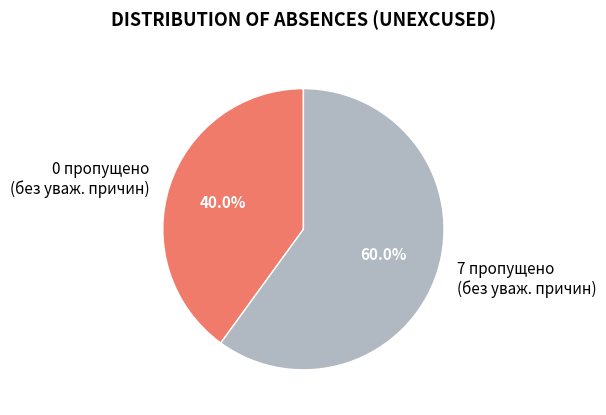

What is the ratio of the value at 0 пропущено (без уваж. причин) to the value at 7 пропущено (без уваж. причин)?

0.7